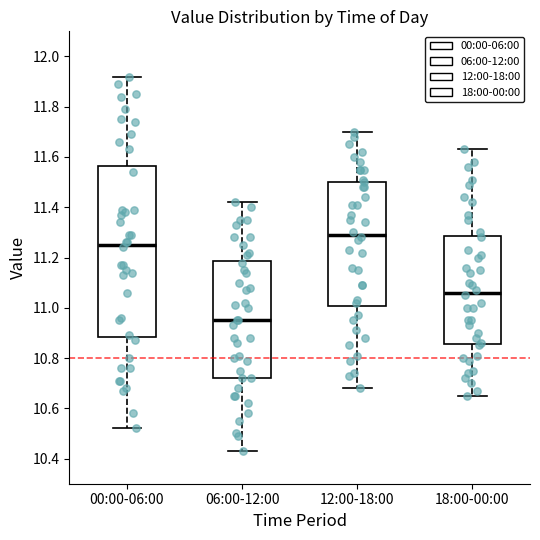

Which box is the tallest, from its lower edge to its upper edge?

00:00-06:00